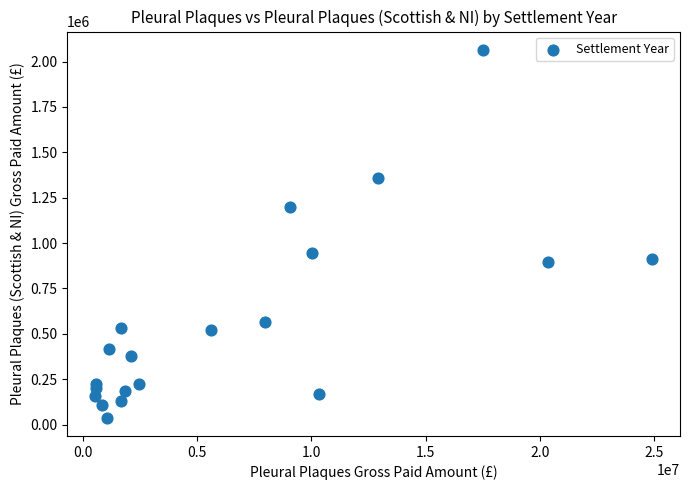

What Y value in the scatter plot is closest to 1051512?

944727.0